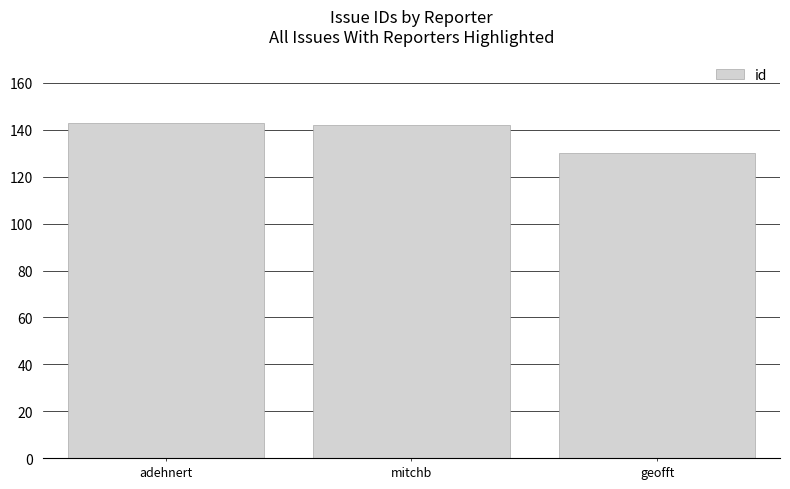

Reading left to right, transcribe all the data shown in this chart.

adehnert=143	mitchb=142	geofft=130